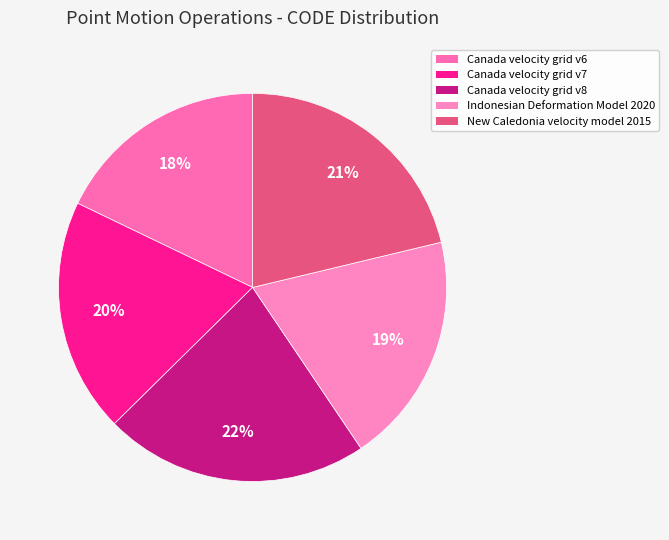

How many slices are in this pie chart?

5